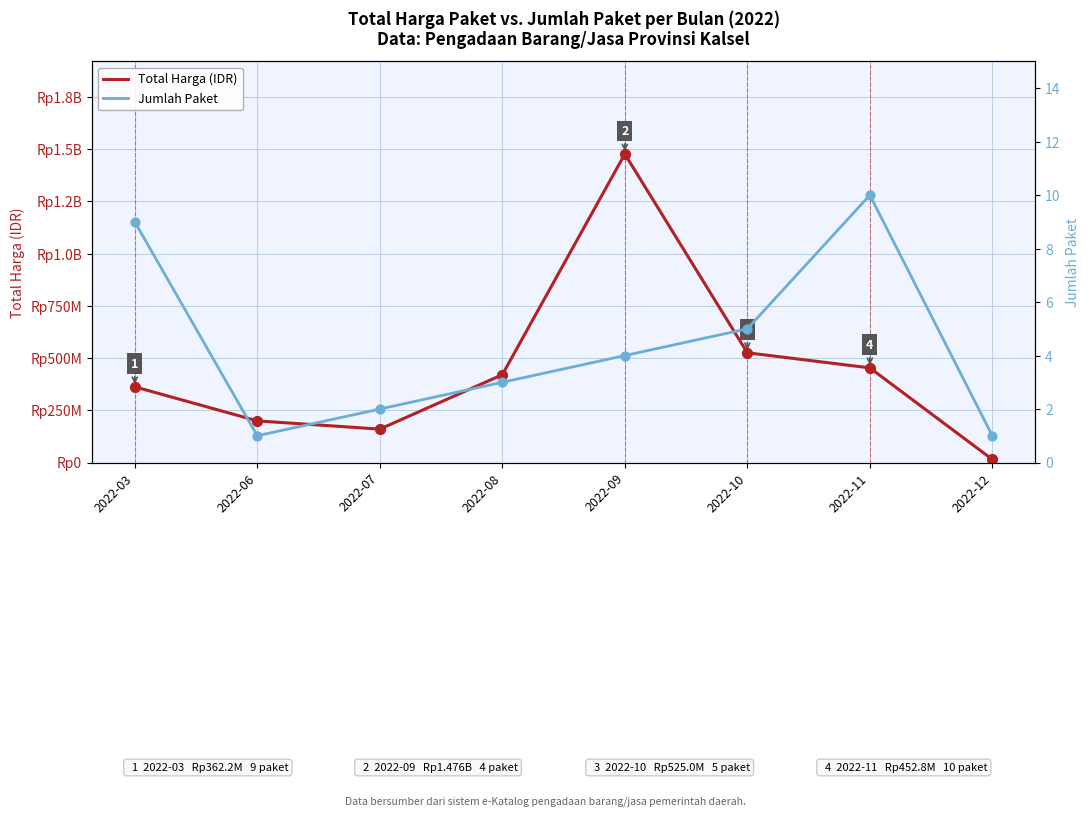

Which series contains the highest Y value?

Total Harga (IDR)